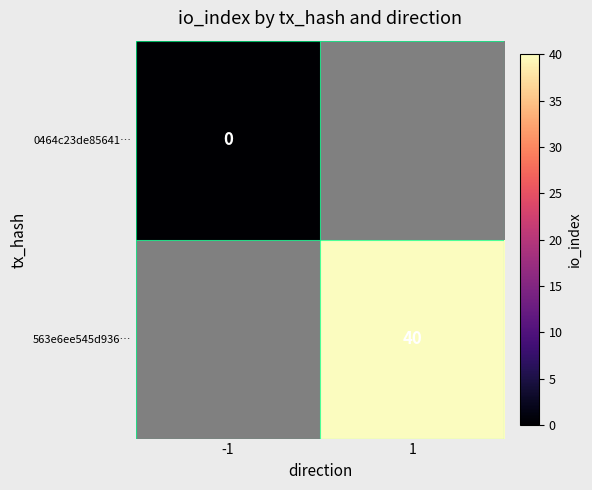

Is the value of 0464c23de85641… at -1 greater than the value of 563e6ee545d936… at 1?

No